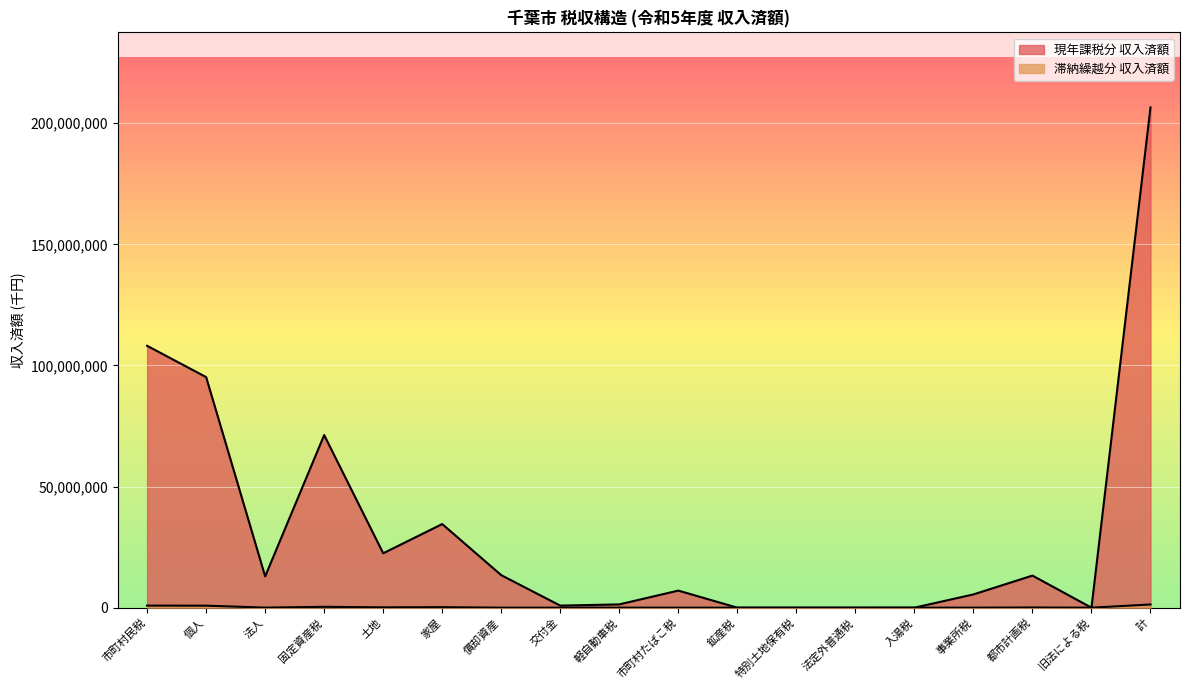

The value of 現年課税分 収入済額 at 計 is 306099901. True or false?

False